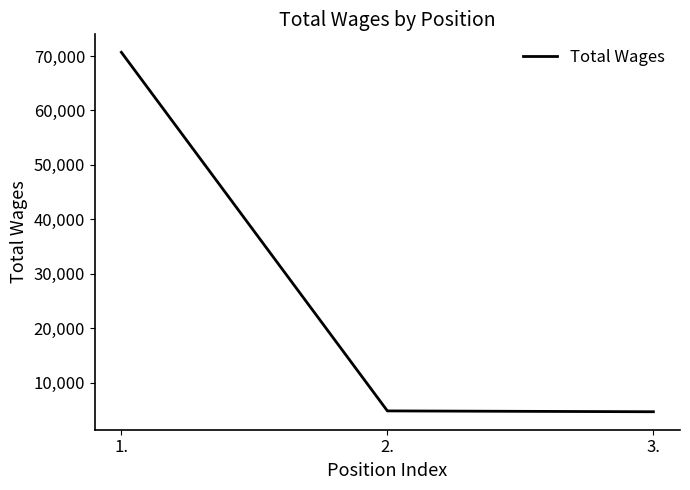

Which has a higher value, 1. or 2.?

1.